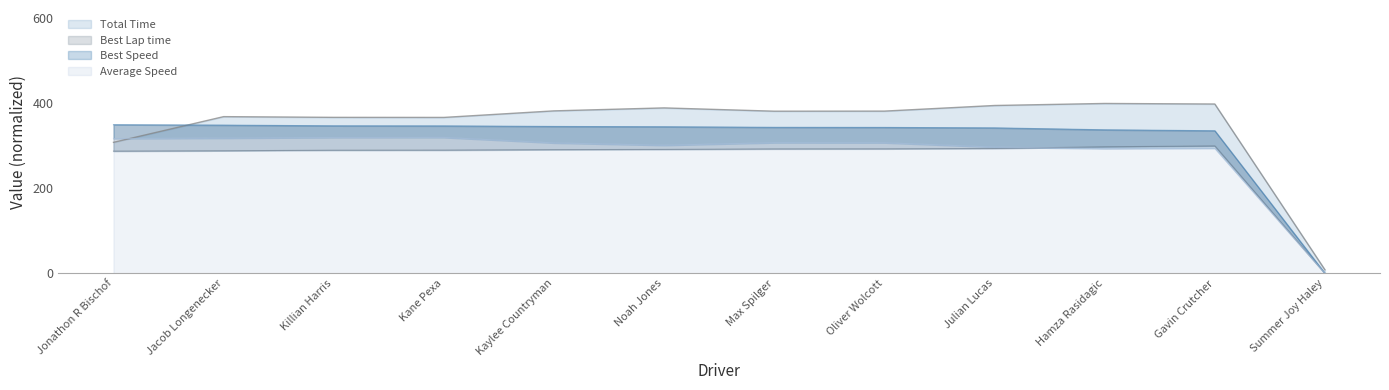

True or false: Average Speed and Best Speed intersect in this chart.

False